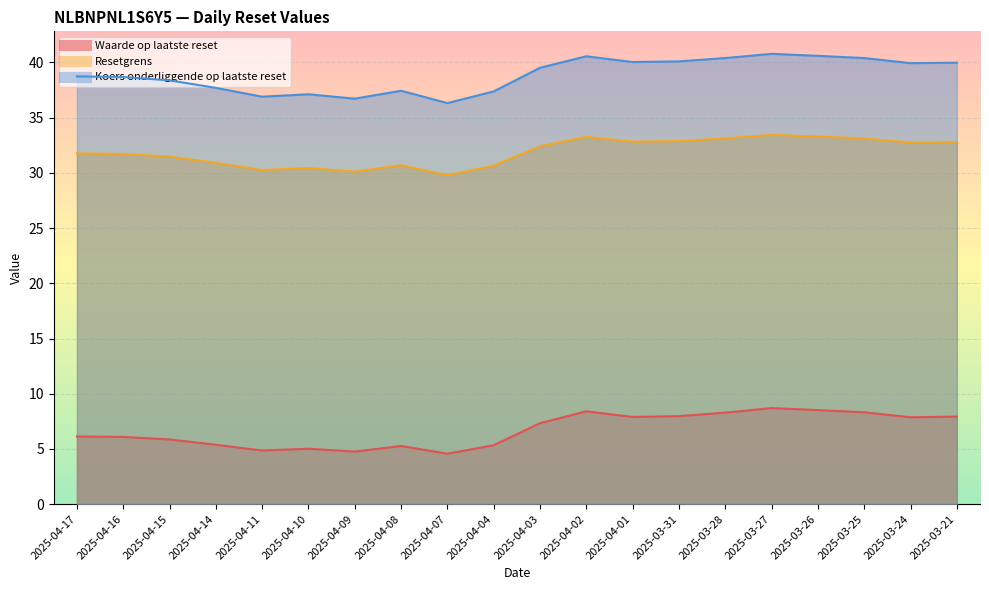

Which series has the largest range (max minus min)?

Koers onderliggende op laatste reset